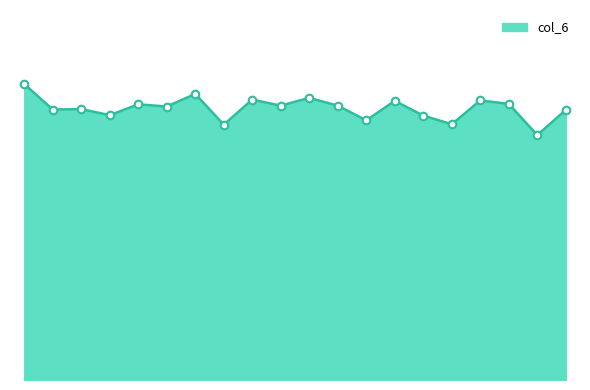

Is this an area chart (filled region under the line)?

Yes